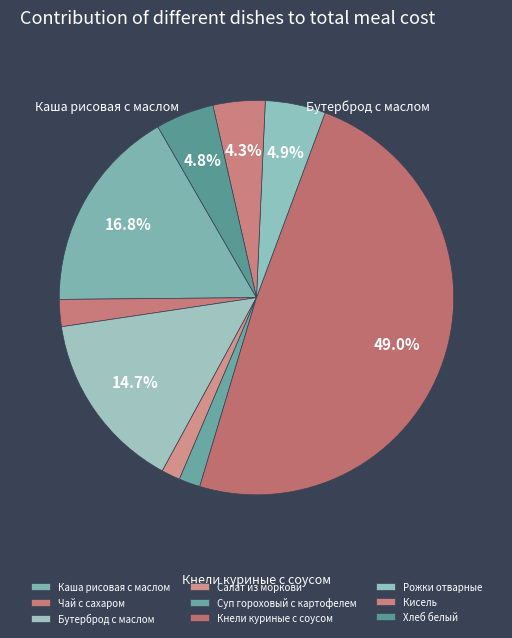

True or false: Чай с сахаром accounts for 10% of the total.

False